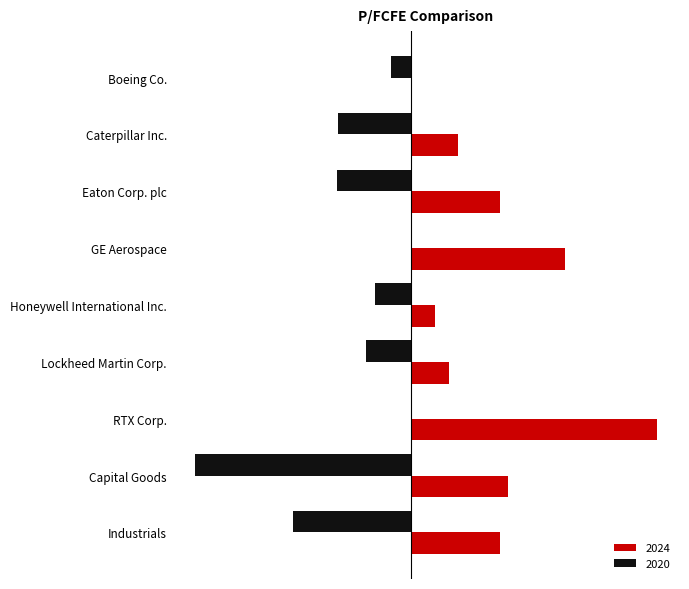

Read the 2024 value at Capital Goods.

33.6